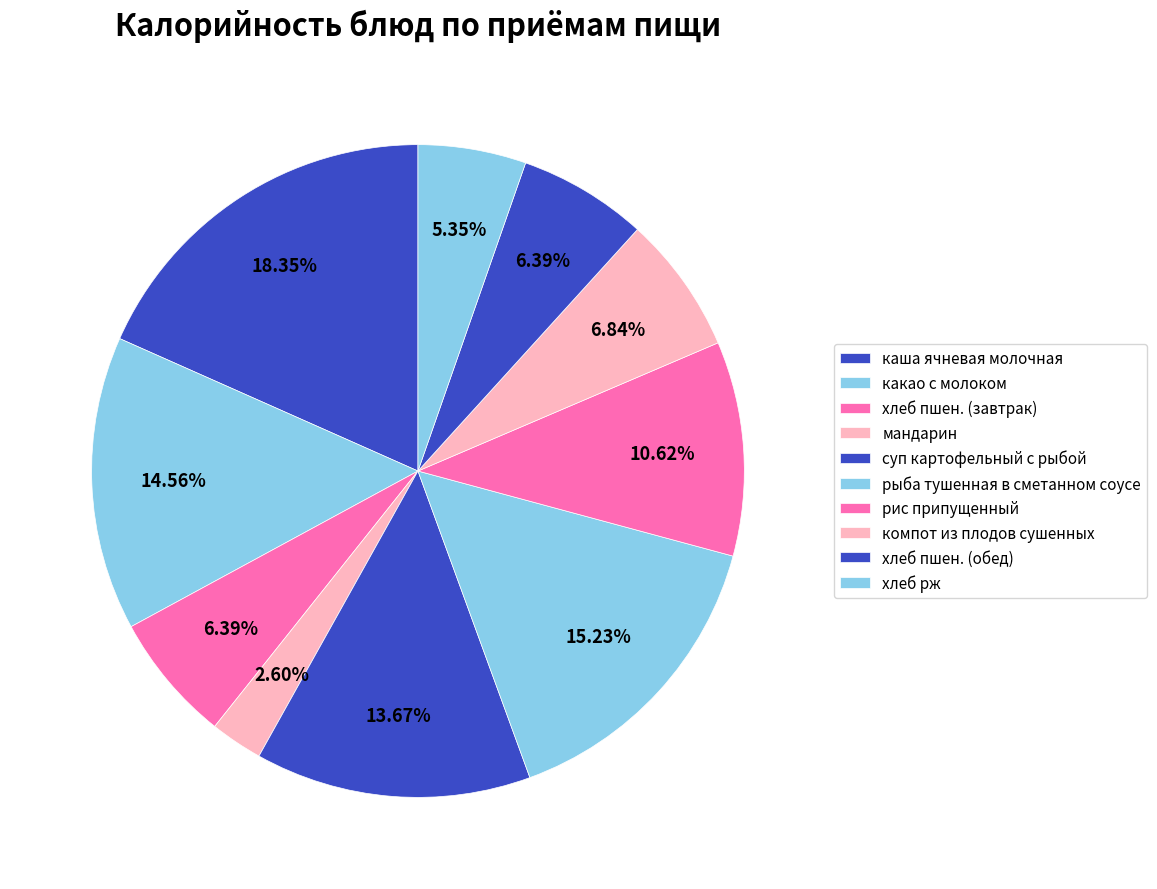

To the nearest percent, what is the difference between the largest and smallest slice percentages?

16%